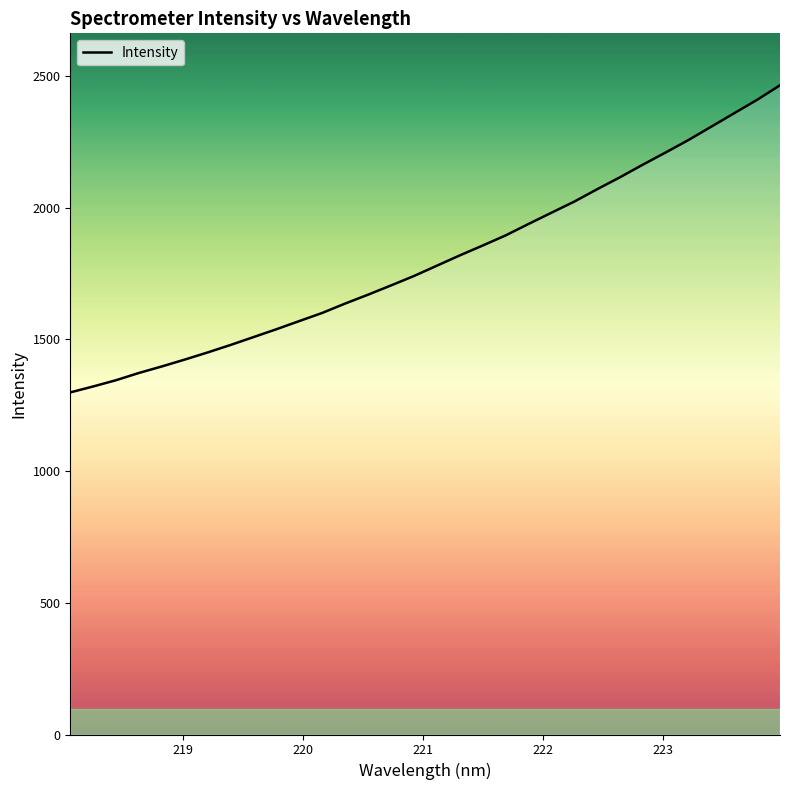

What is the minimum value shown in the chart?

1298.9